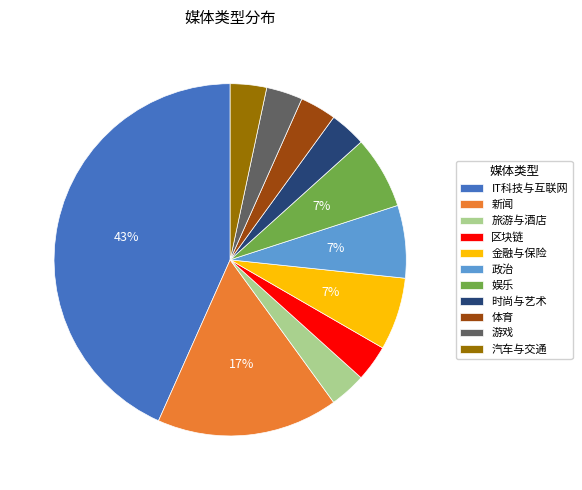

Which category has the biggest portion of the pie?

IT科技与互联网